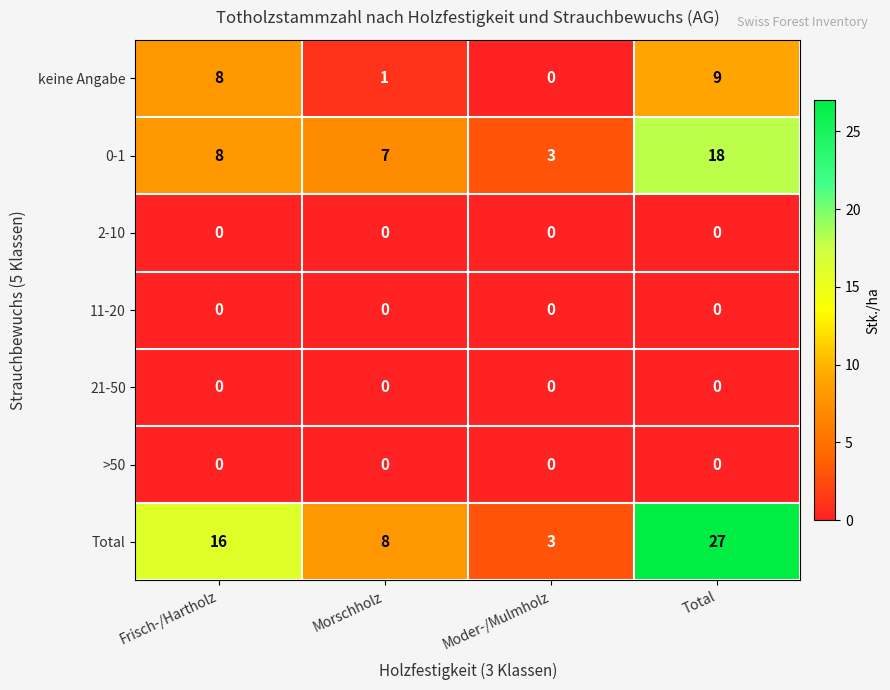

What value does the Total series have at Moder-/Mulmholz?

3